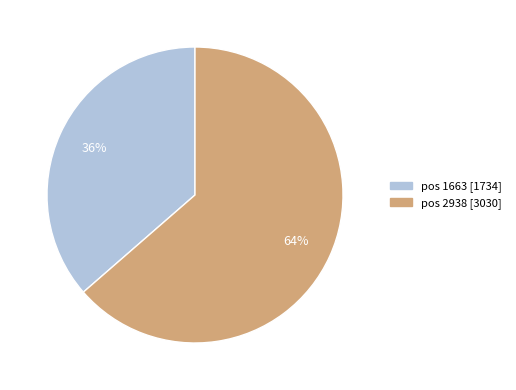

Does any single category account for the majority?

Yes